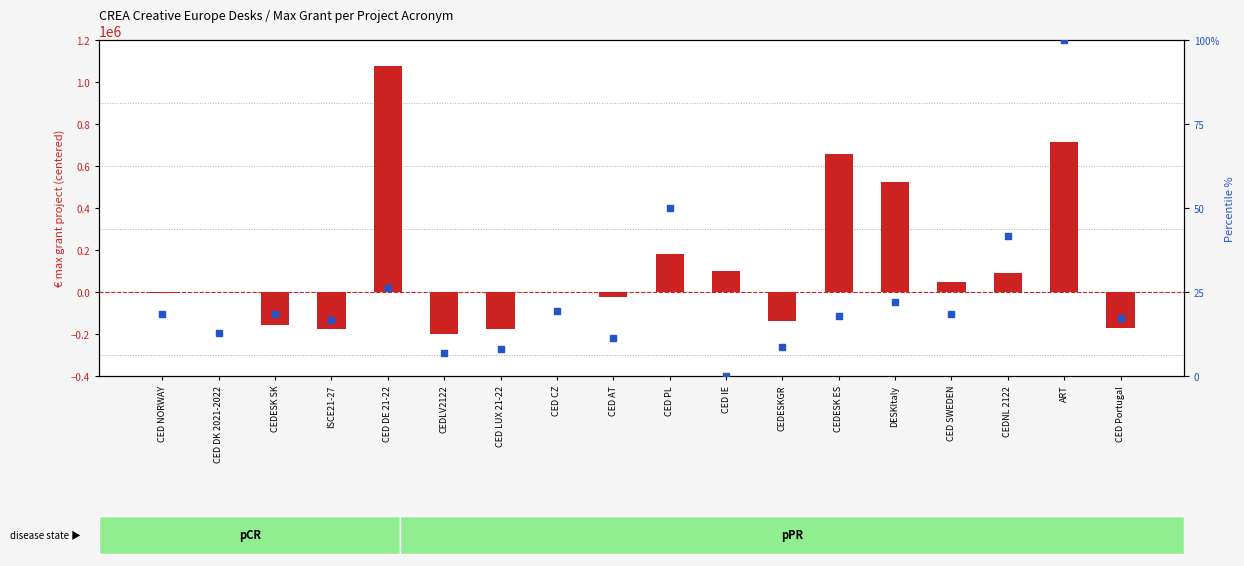

Which series reaches the maximum Y coordinate?

max grant project (centered)